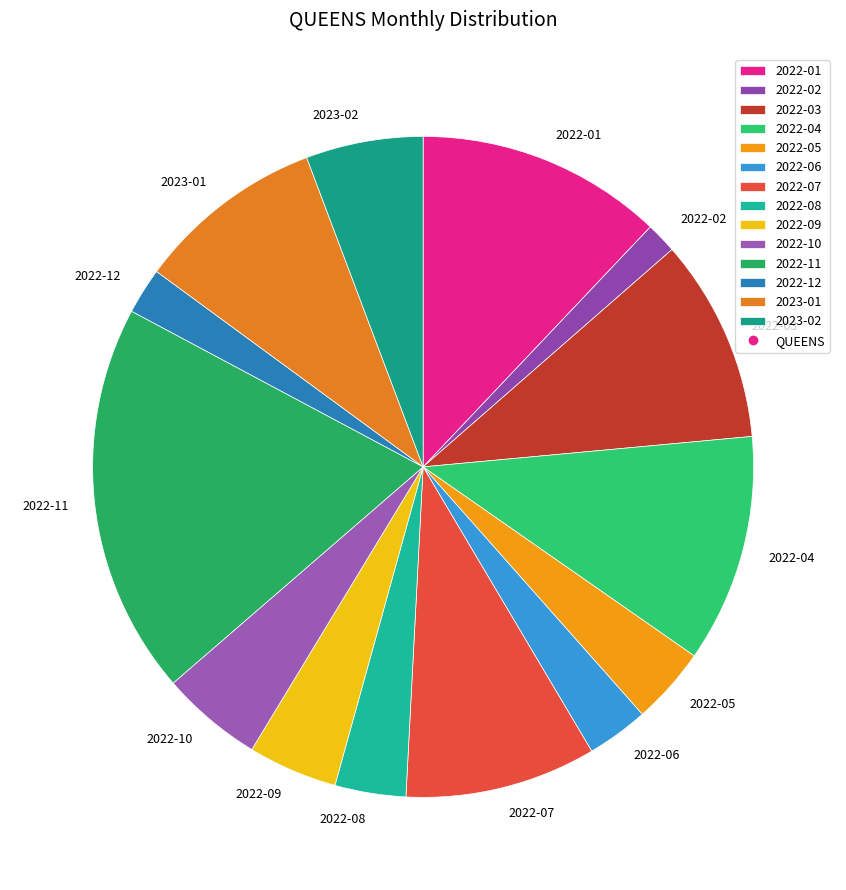

How many segments does this pie chart have?

14